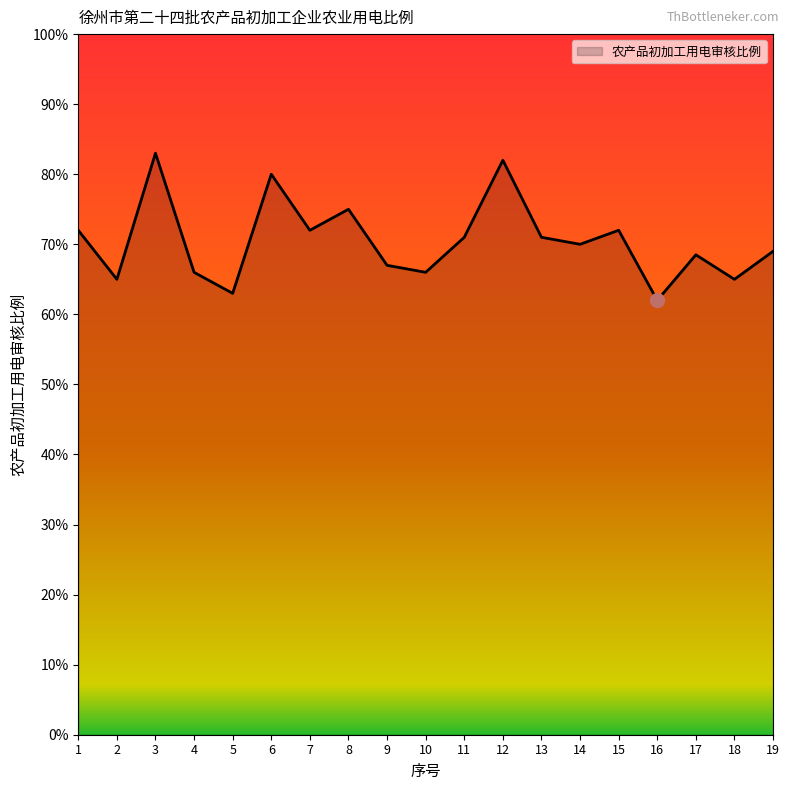

True or false: there are more than 1 points higher than both neighbors.

True